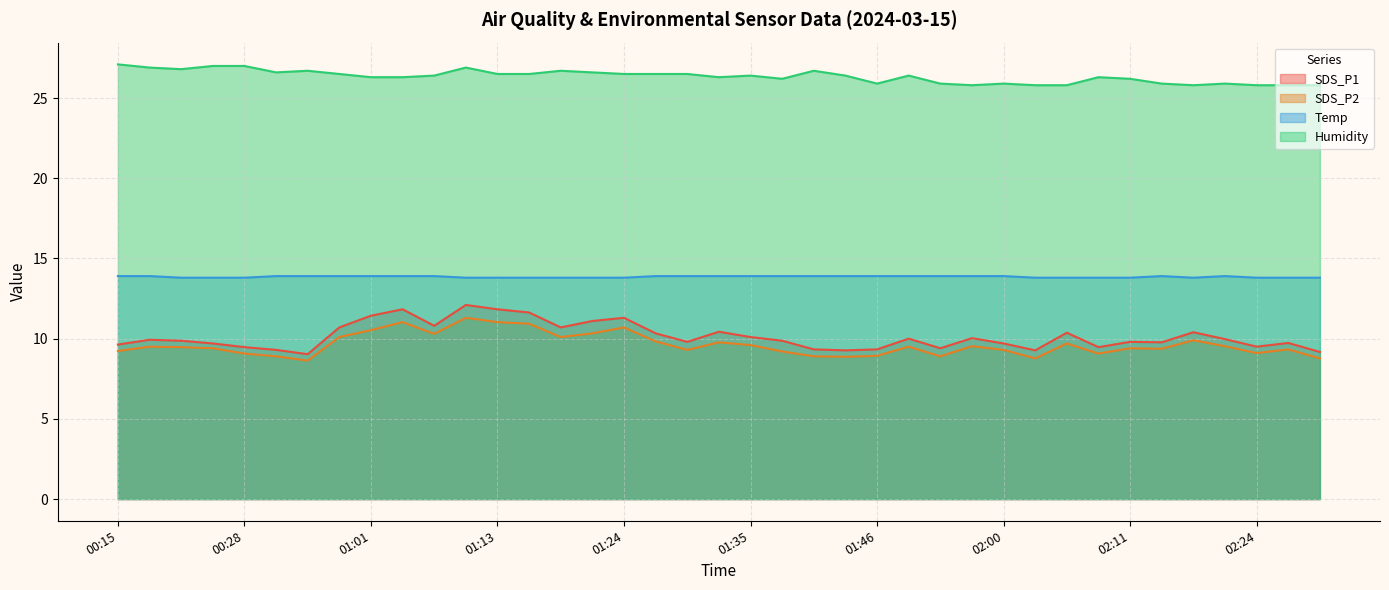

Rank the series by their maximum value, from lowest to highest.

SDS_P2, SDS_P1, Temp, Humidity